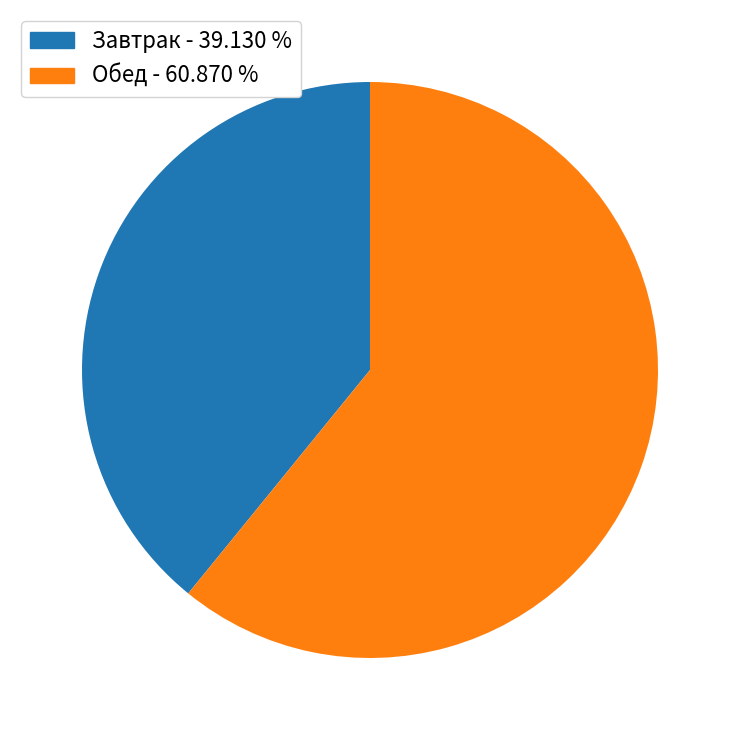

Is Завтрак - 39.130 % the majority of the pie?

No